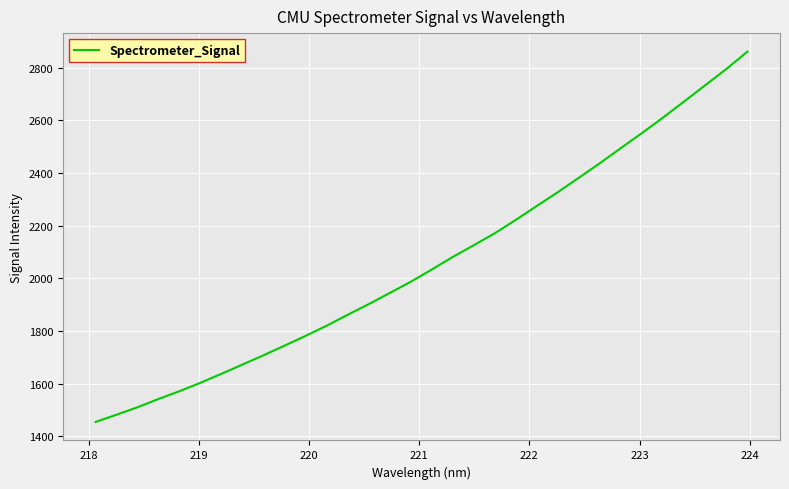

What is the greatest value displayed?

2860.8